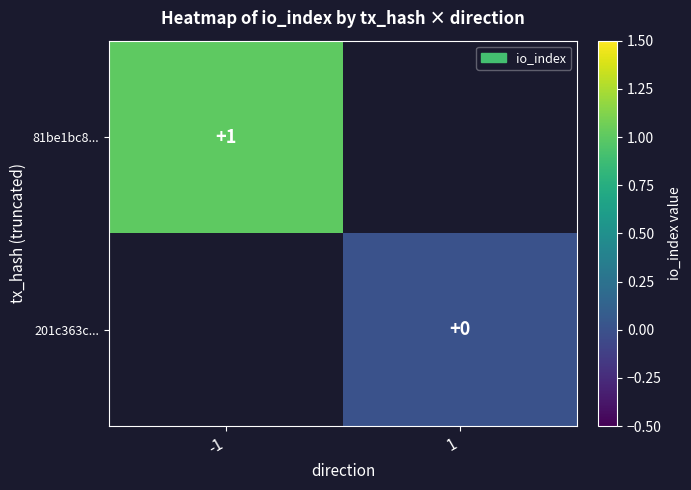

Is the value of 81be1bc8... at -1 greater than the value of 201c363c... at 1?

Yes